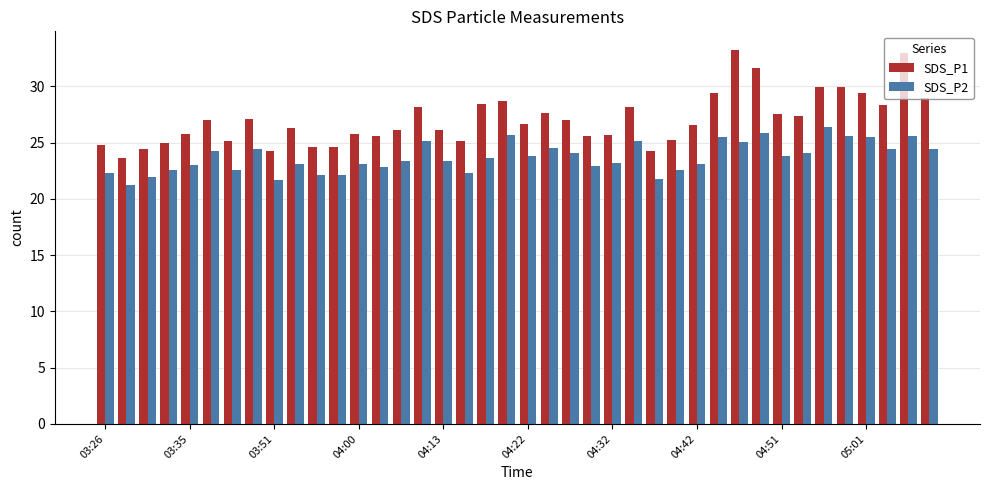

What is the difference between the maximum and second lowest values in the SDS_P2 series?

4.7